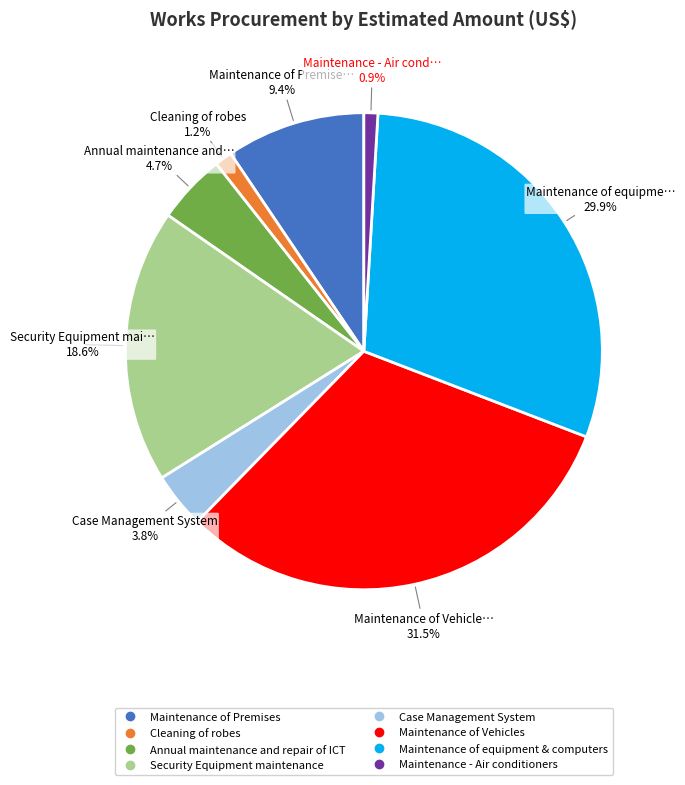

The Case Management System slice represents 4% of the pie. True or false?

True